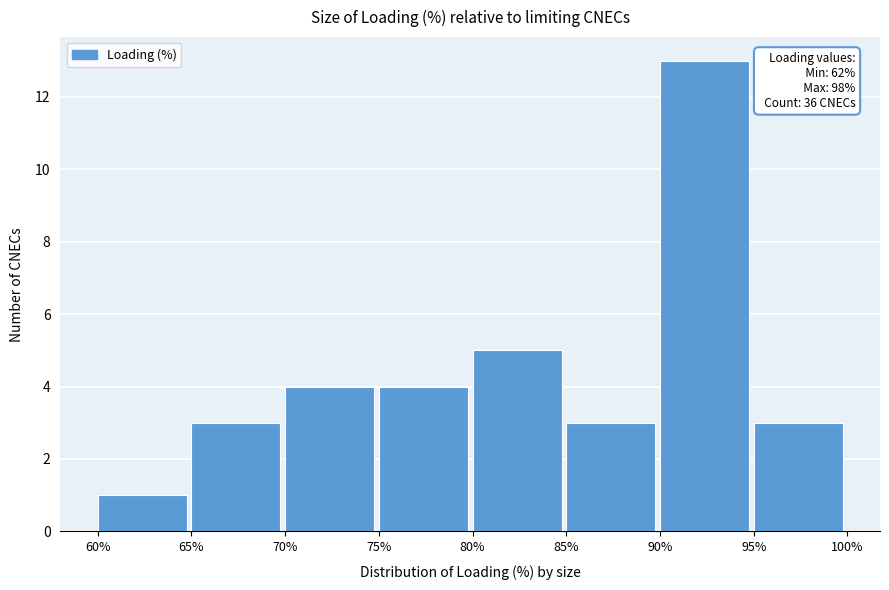

Over which range of the x-axis is the bar tallest?

90% to 95%